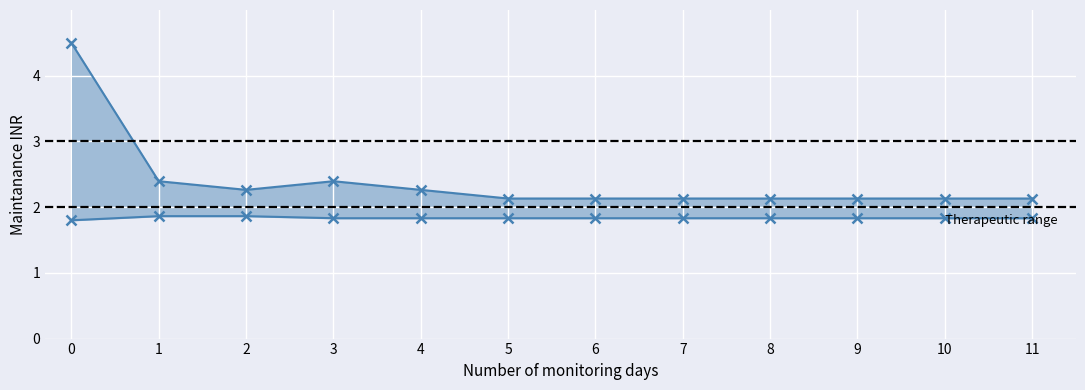

What is the total value across all series at 5?

4.0